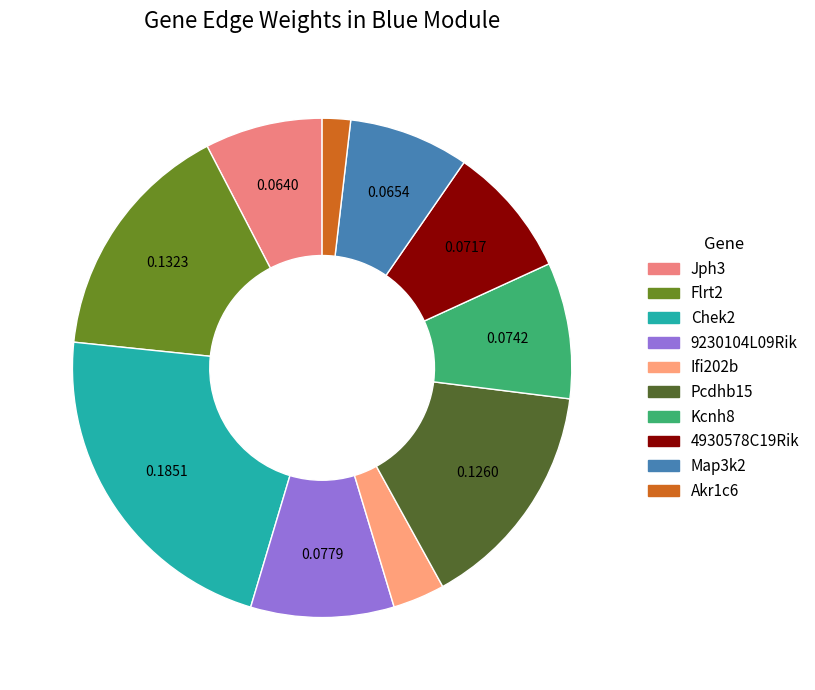

How many segments does this pie chart have?

10